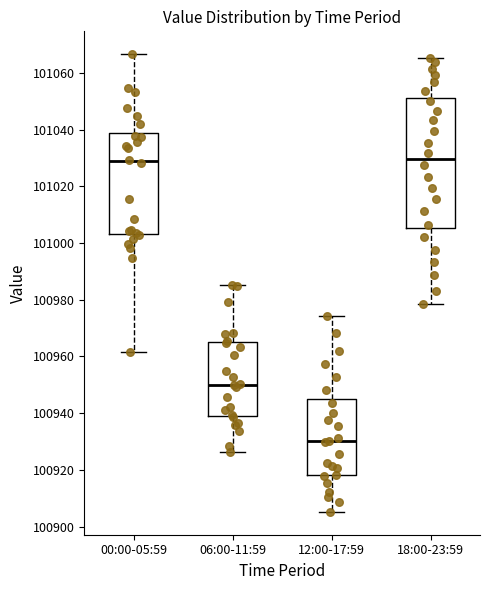

Which box has the lowest median line?

12:00-17:59